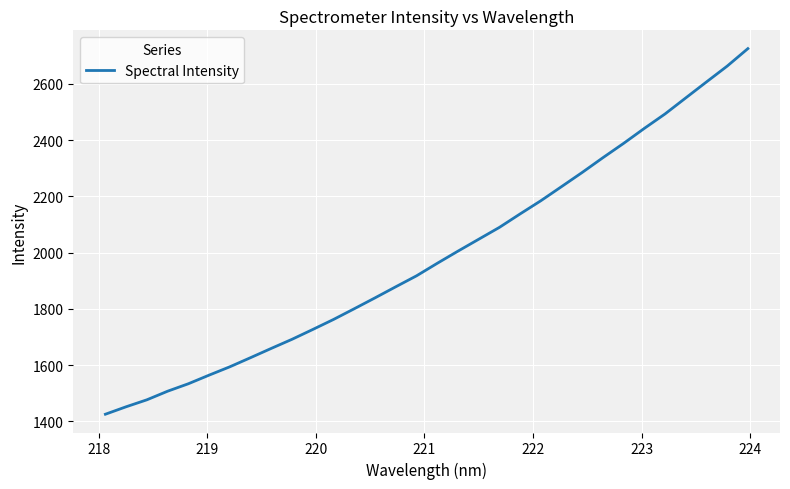

What is the difference between the maximum and minimum values?

1300.1